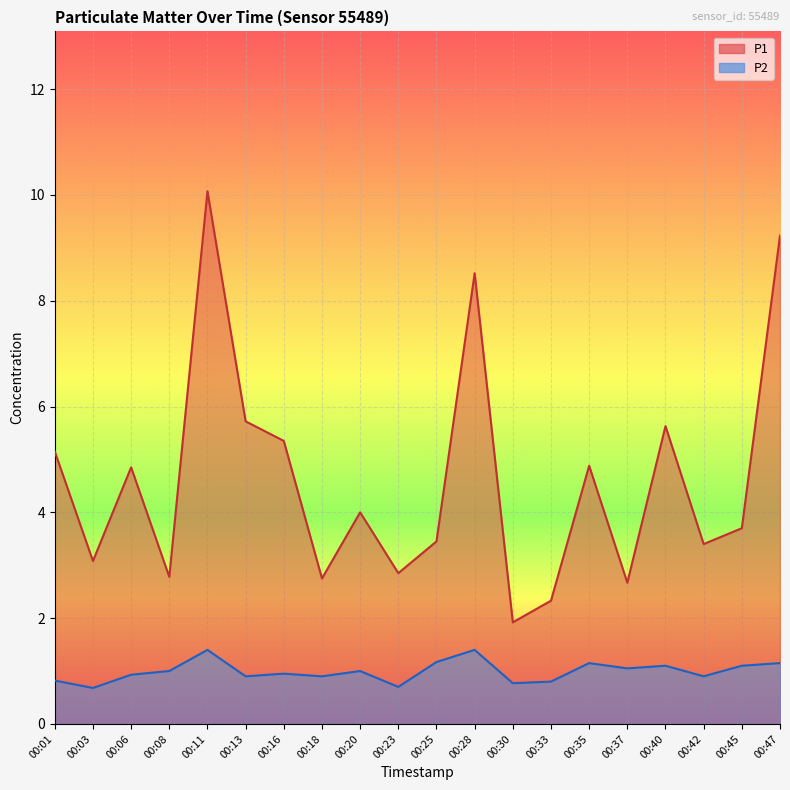

How many lines are shown in the chart?

2